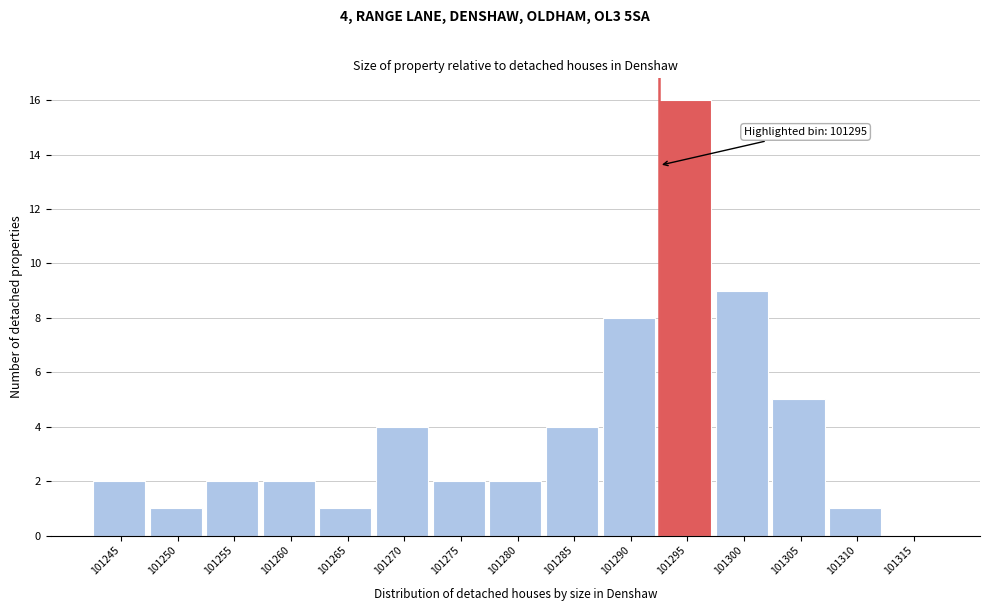

Reading left to right, list all the values displayed in this chart.

101245=2	101250=1	101255=2	101260=2	101265=1	101270=4	101275=2	101280=2	101285=4	101290=8	101295=16	101300=9	101305=5	101310=1	101315=0